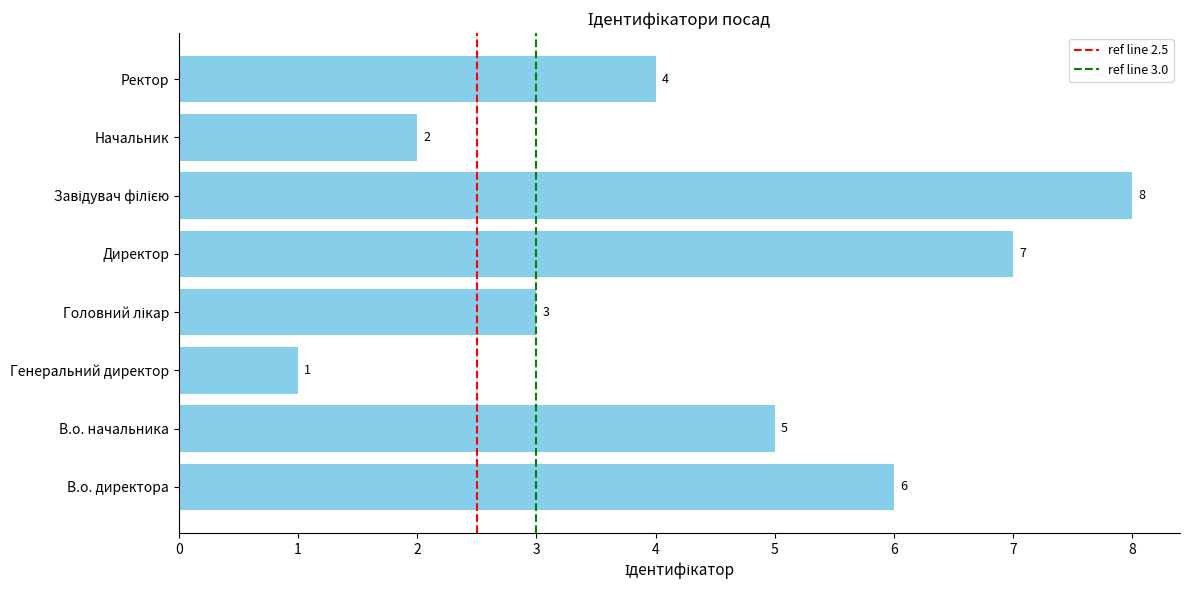

How many distinct data groups are displayed?

1